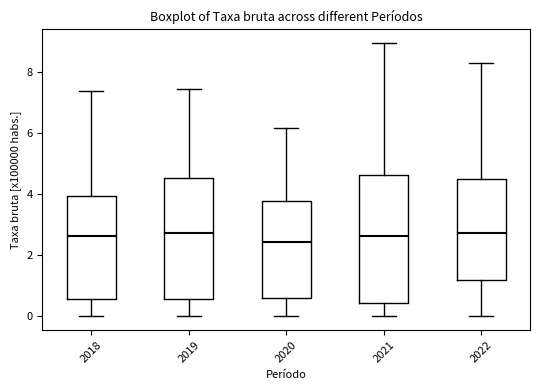

Which box is the tallest, from its lower edge to its upper edge?

2021